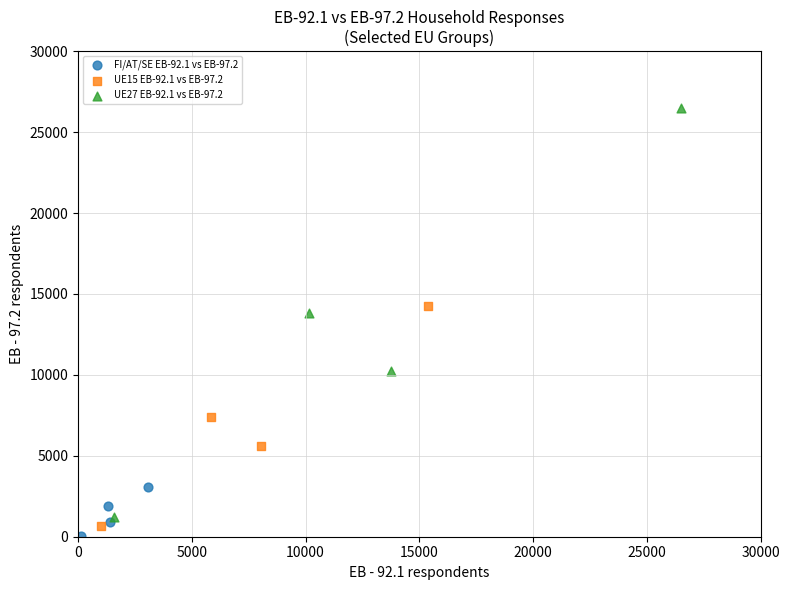

Which series has the largest Y range (max minus min)?

UE27 EB-92.1 vs EB-97.2